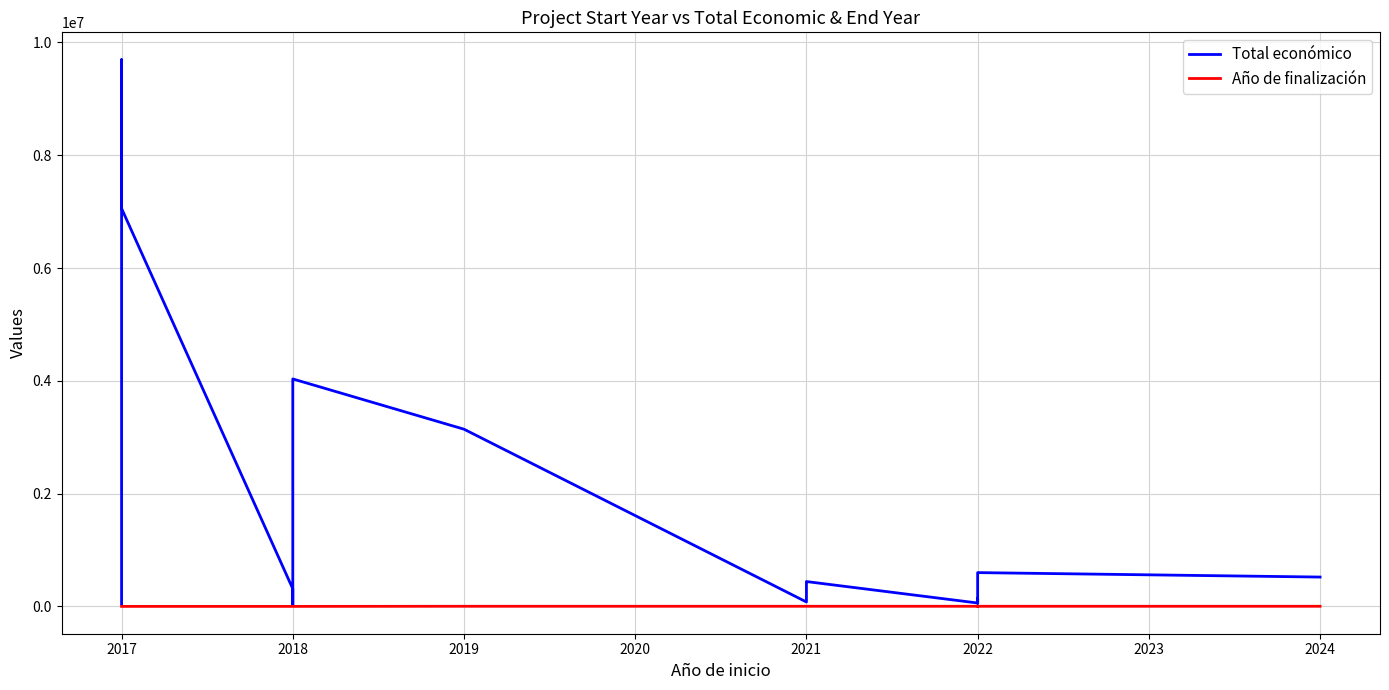

Which has a higher value, 2017 or 2017?

2017